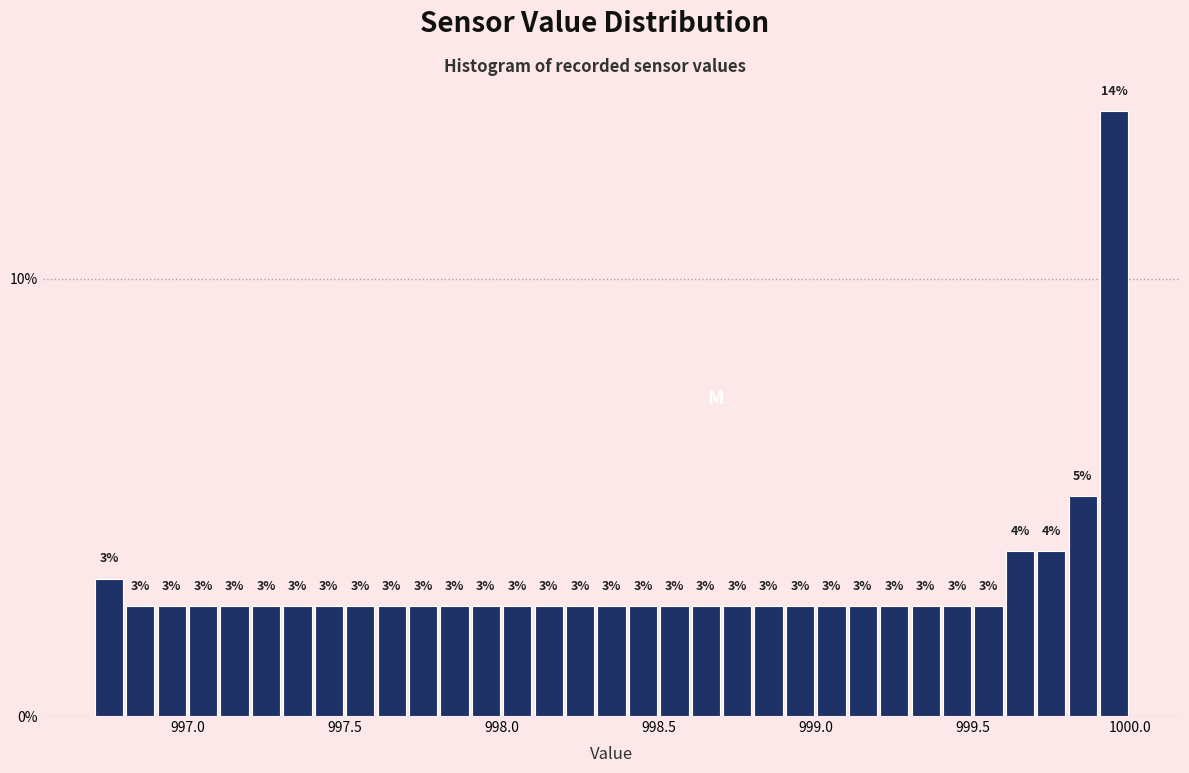

Around what value on the x-axis is the tallest bar? Give the approximate position of its centre, as read against the axis.

999.95